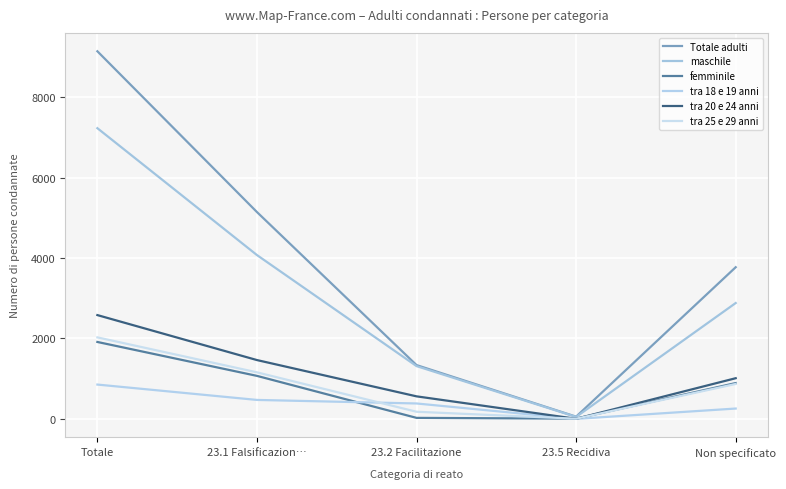

Which series changed the most between Totale and 23.1 Falsificazion…?

Totale adulti